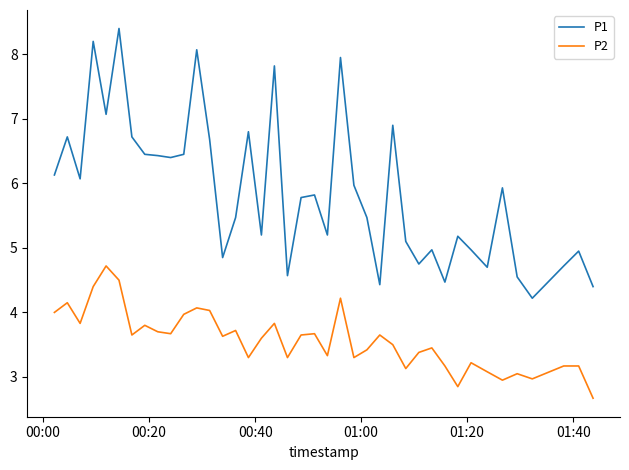

What is the sum of all P2 values?

142.9